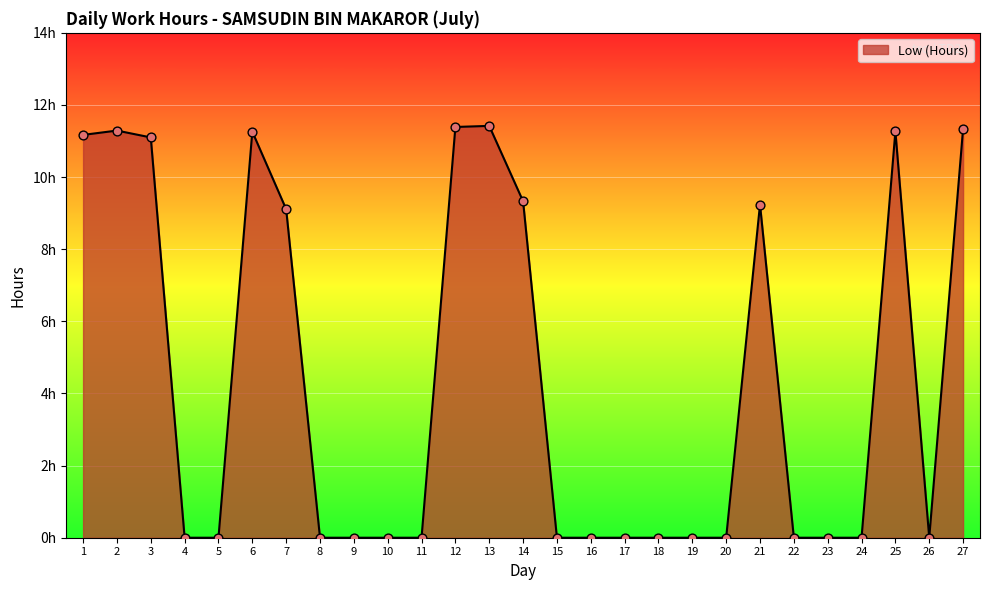

Does the chart have visible grid lines?

Yes